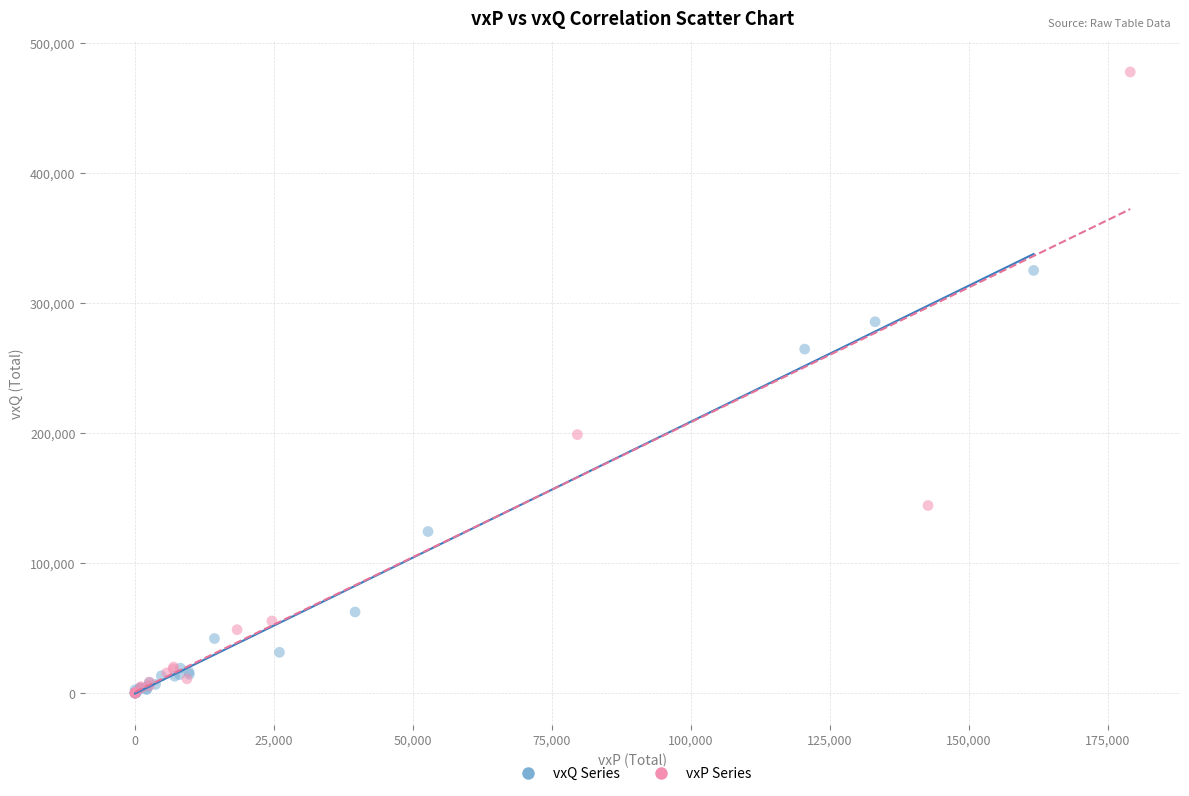

Which series has the widest spread of Y values?

vxP Series